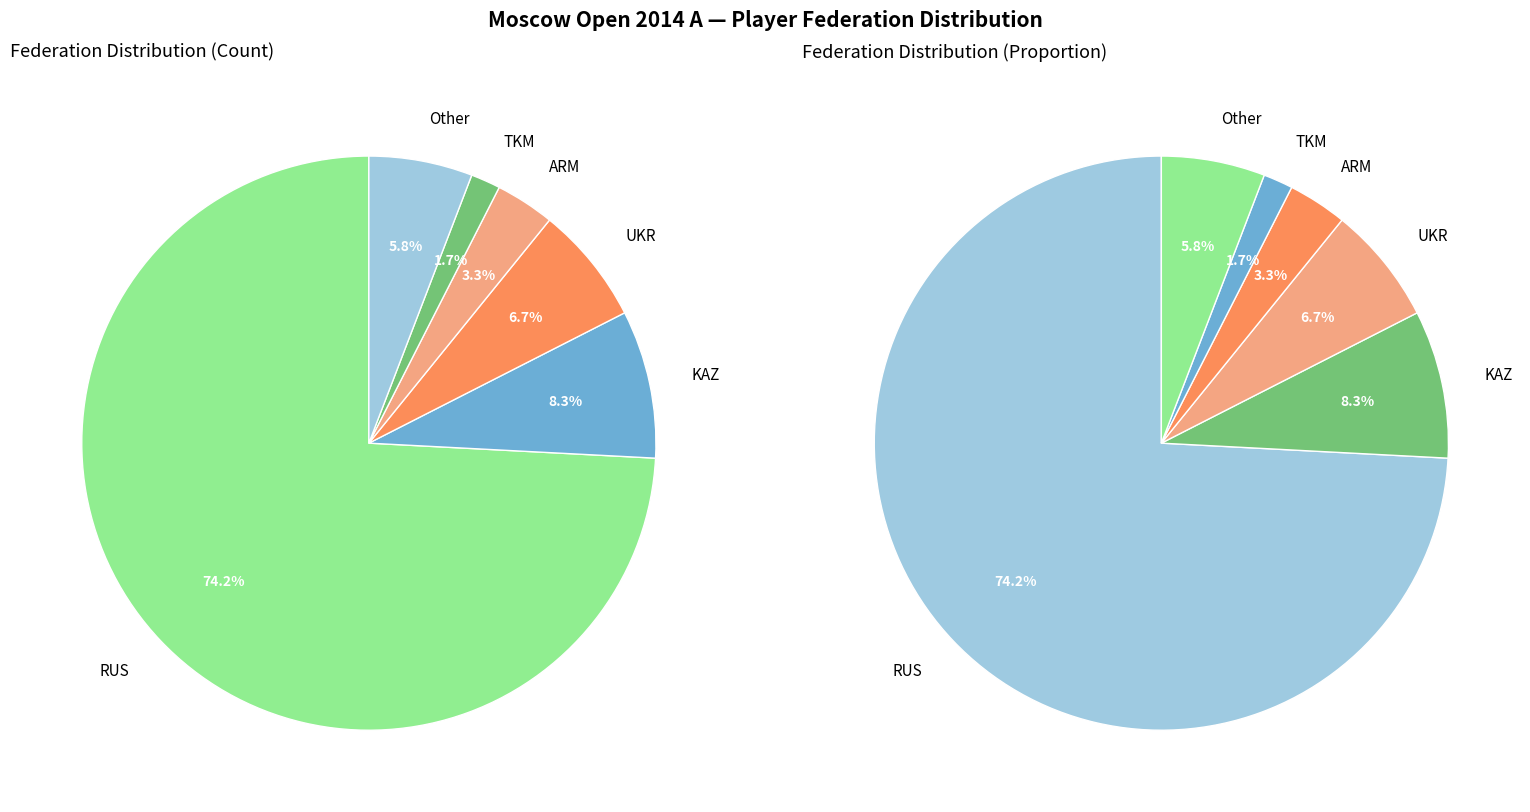

Is RUS the majority of the pie?

Yes